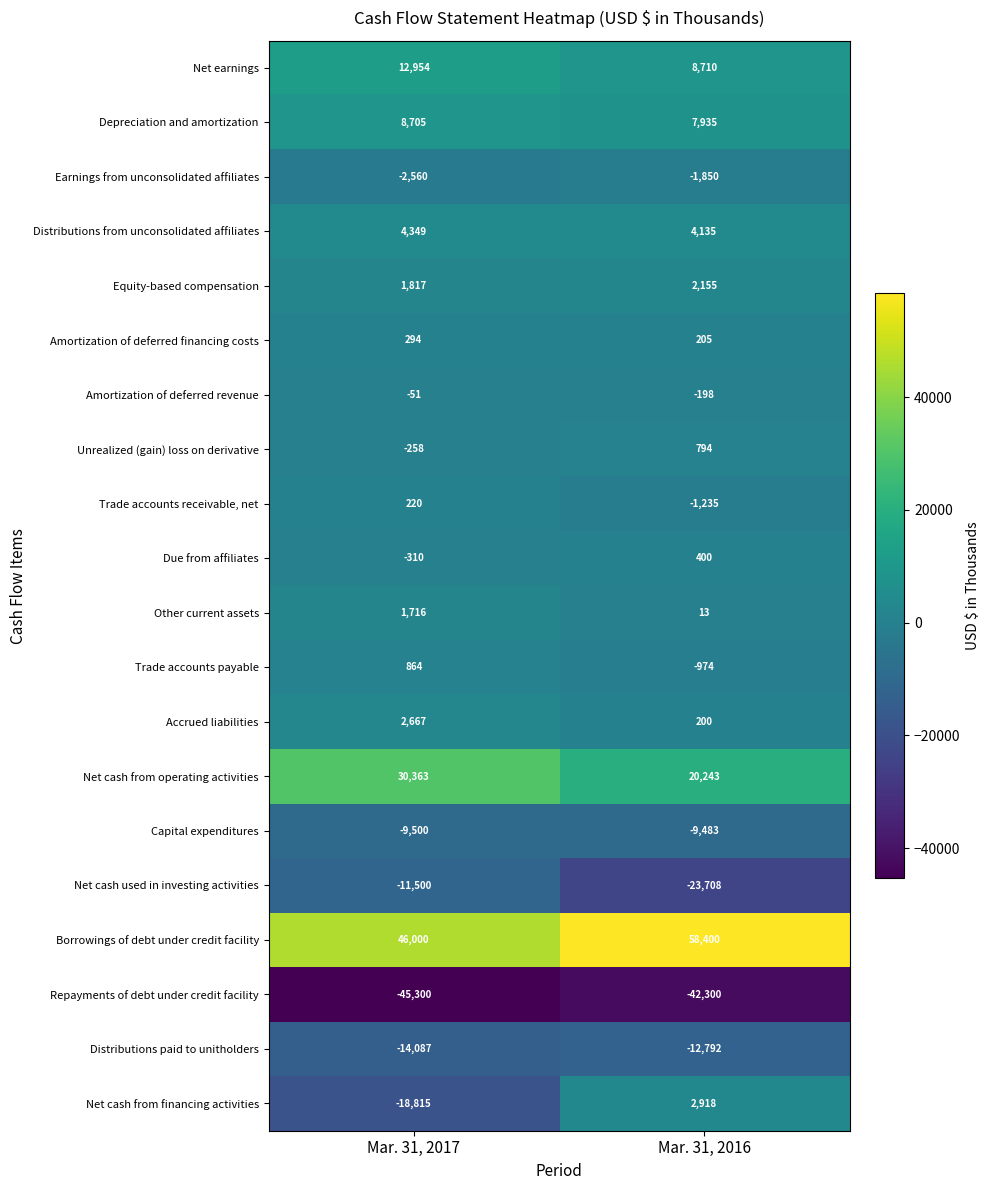

At which category does the chart reach its minimum across all series?

Mar. 31, 2017